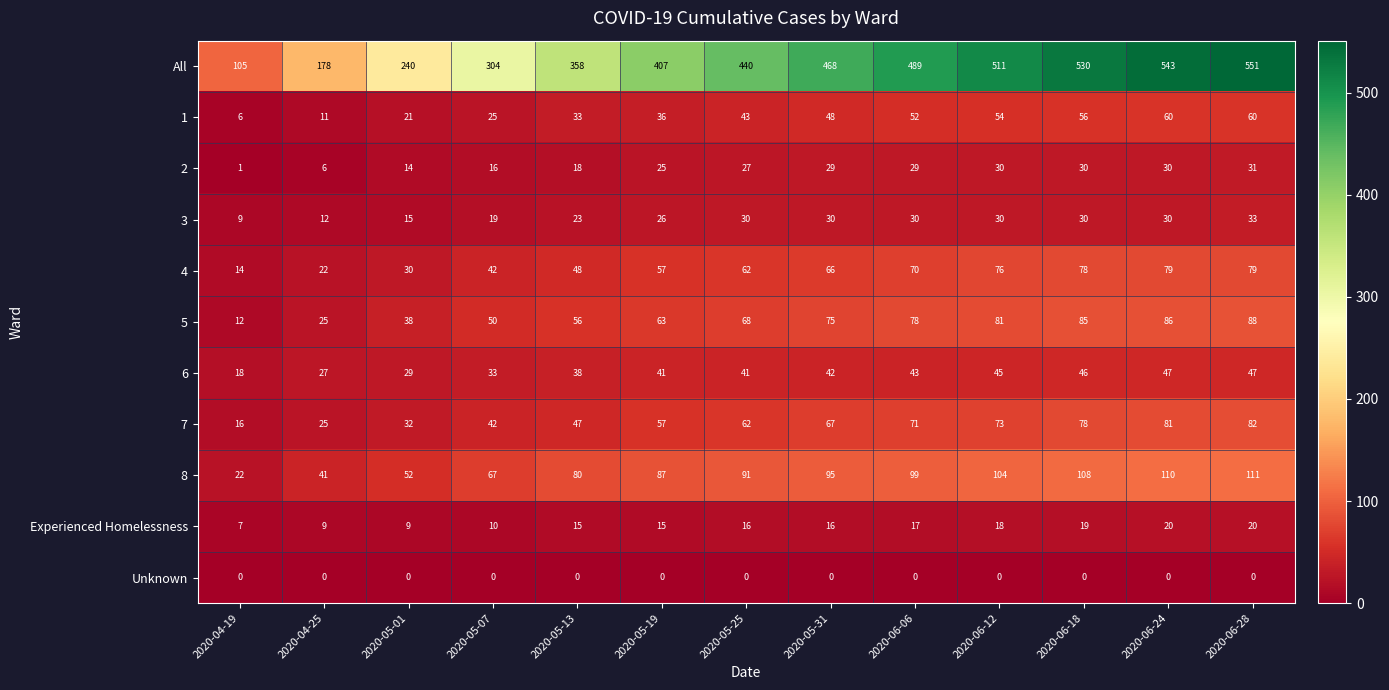

What is the difference between the 7 values at 2020-05-01 and 2020-05-31?

35